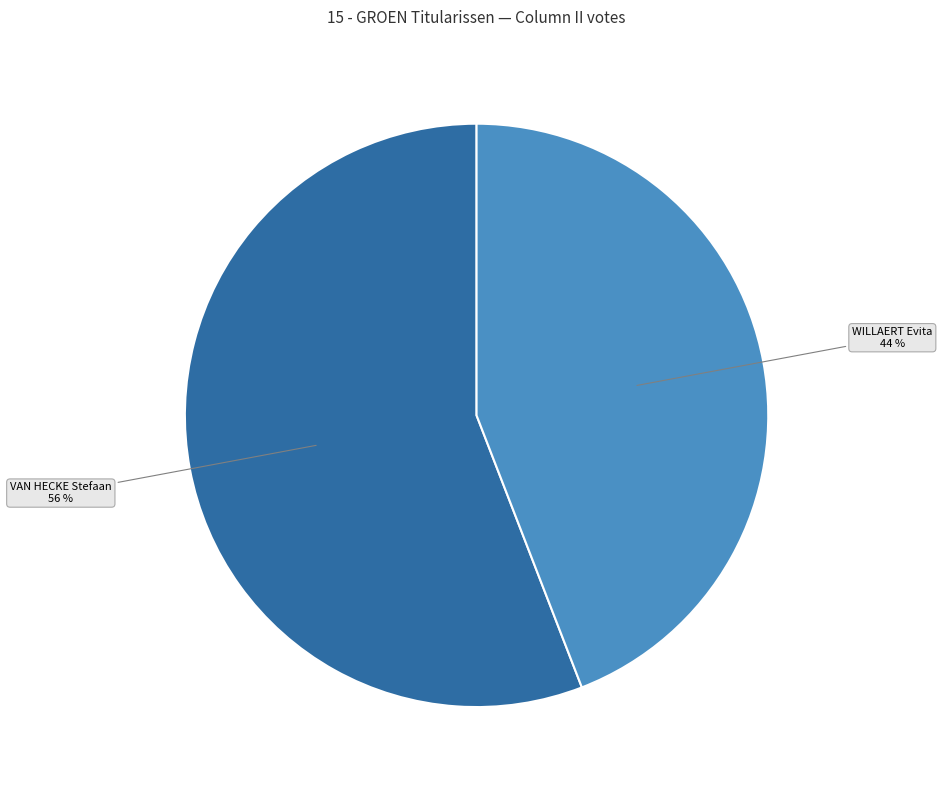

The VAN HECKE Stefaan slice represents 44% of the pie. True or false?

False